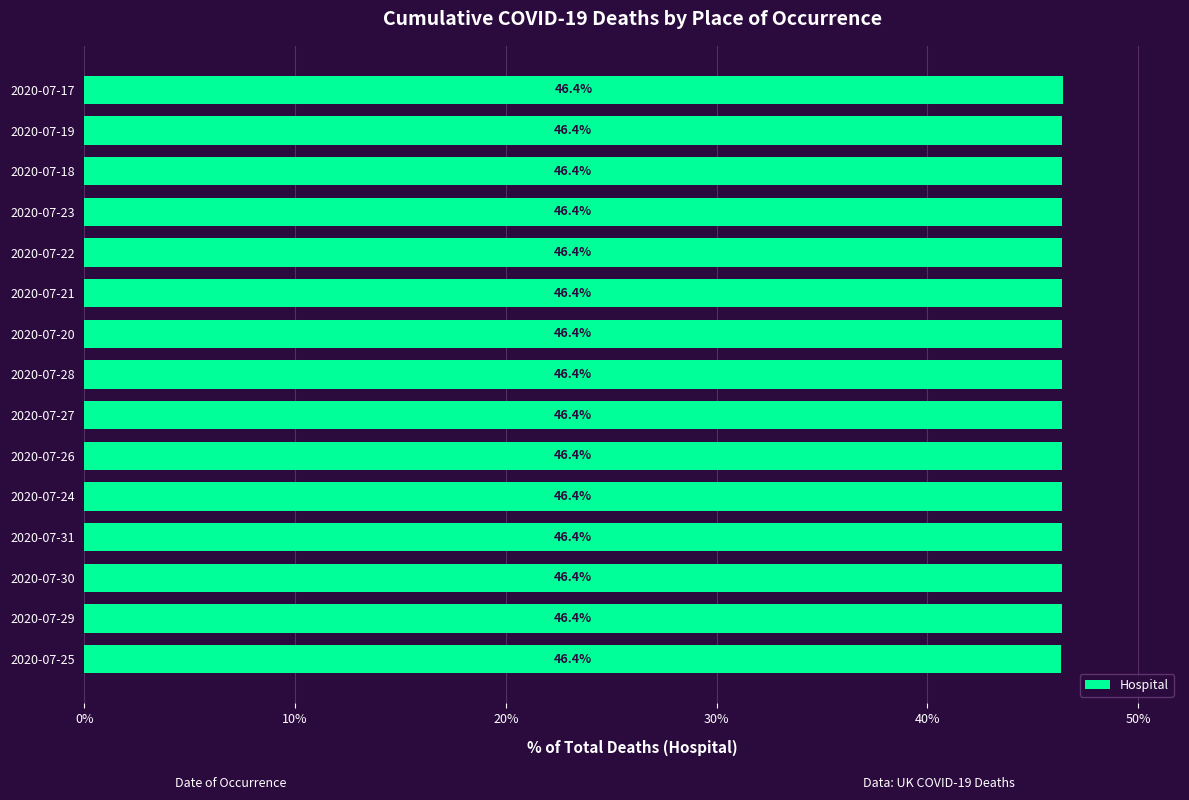

What is the sum of the values at 2020-07-24 and 2020-07-31?

92.8